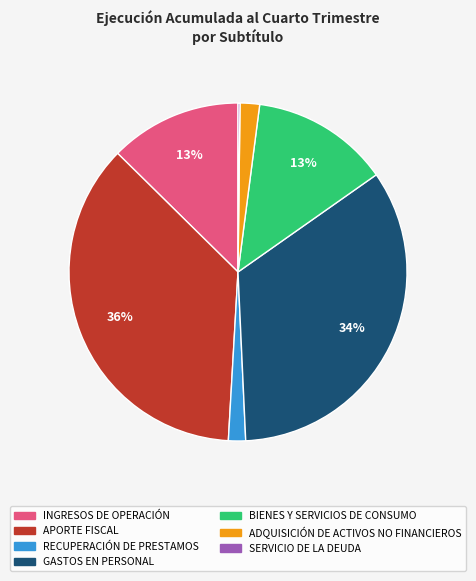

Combined, do RECUPERACIÓN DE PRESTAMOS and BIENES Y SERVICIOS DE CONSUMO account for over 50%?

No